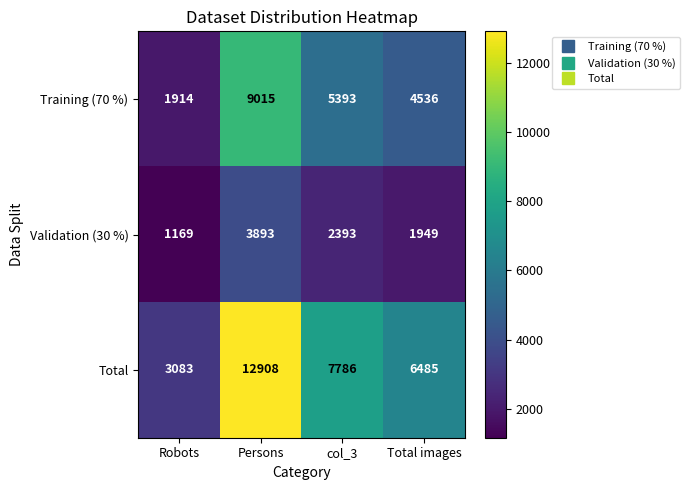

Reading right to left, extract all data points from this chart.

Training (70 %): 4536	5393	9015	1914
Validation (30 %): 1949	2393	3893	1169
Total: 6485	7786	12908	3083